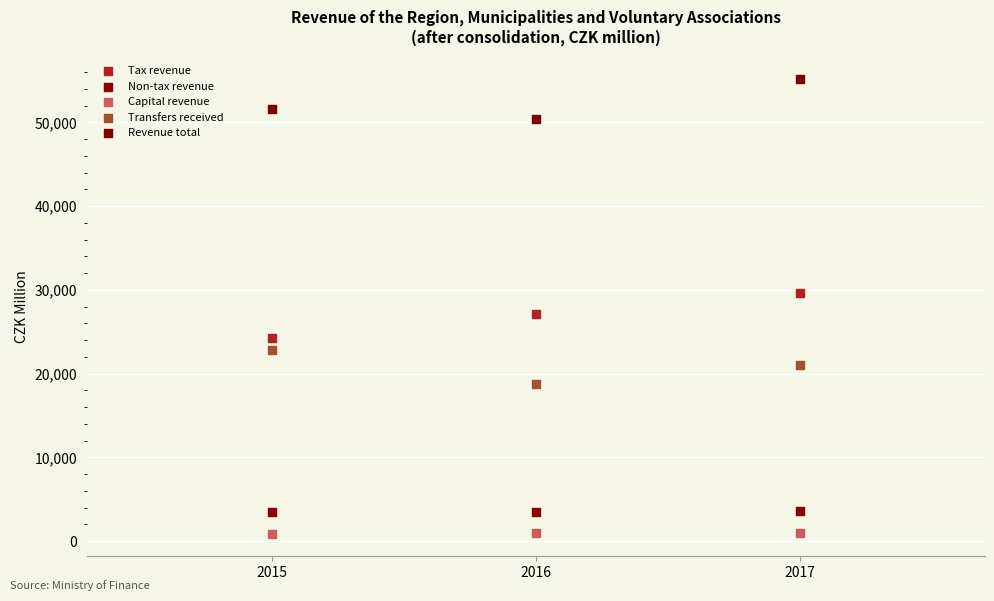

What is the X range (max minus min) for the scatter plot?

2.0